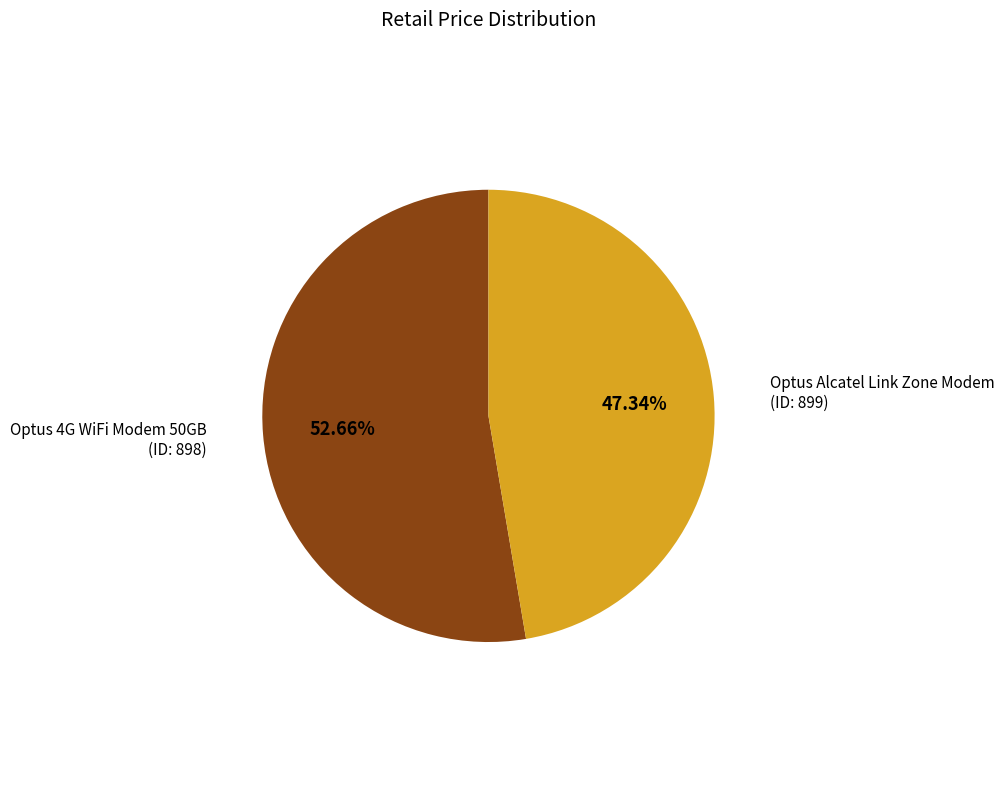

Which category has the smallest portion of the pie?

Optus Alcatel Link Zone Modem (ID: 899)